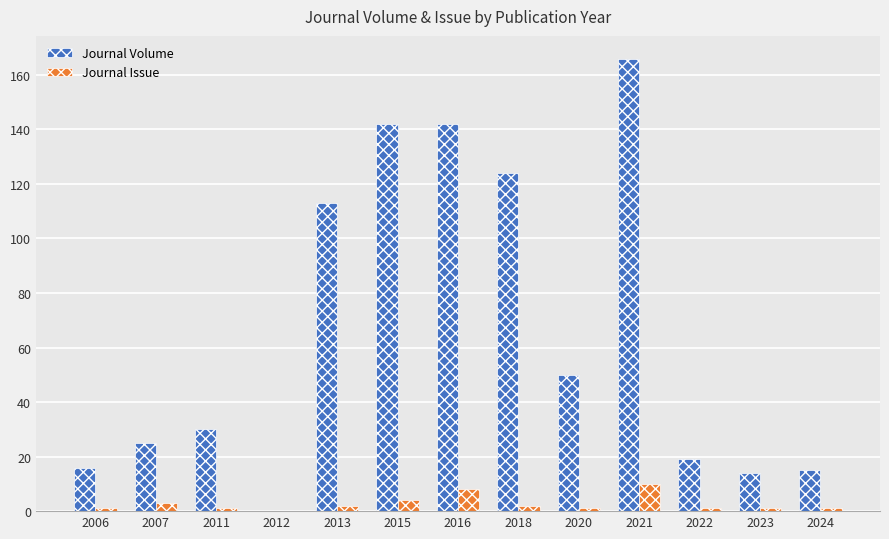

What is the sum of the Journal Issue values at 2023 and 2015?

5